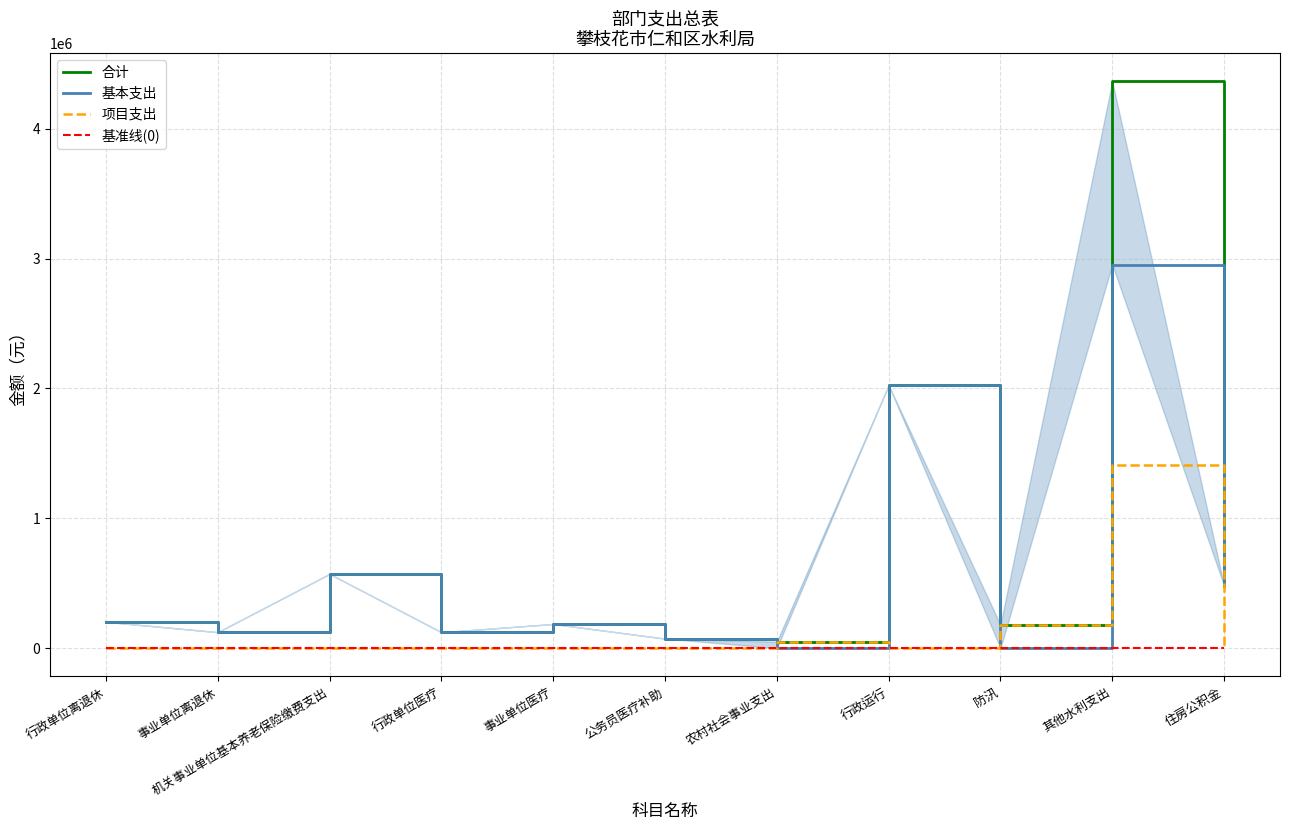

Rank the categories by 项目支出 value from lowest to highest.

行政单位离退休, 事业单位离退休, 机关事业单位基本养老保险缴费支出, 行政单位医疗, 事业单位医疗, 公务员医疗补助, 行政运行, 住房公积金, 农村社会事业支出, 防汛, 其他水利支出